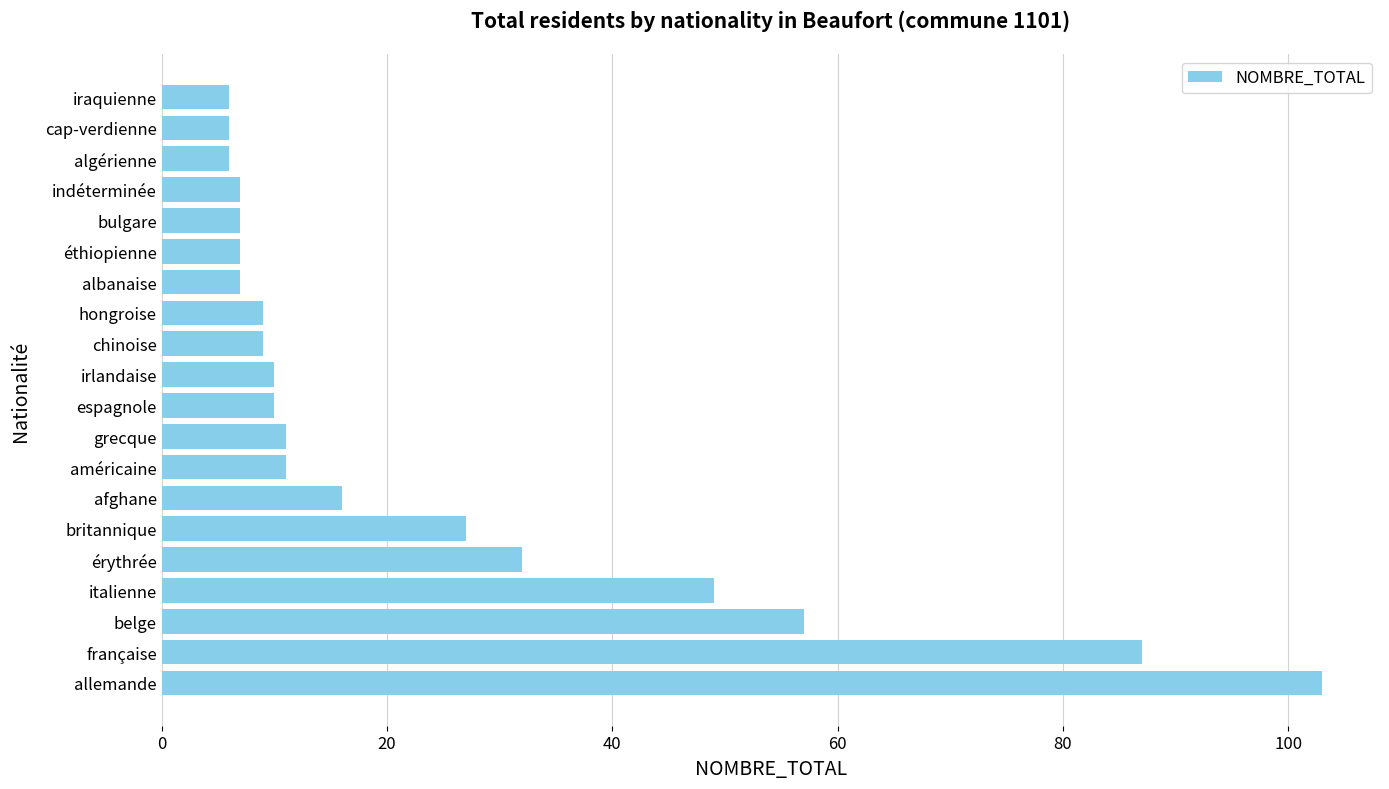

Which has a higher value, italienne or algérienne?

italienne